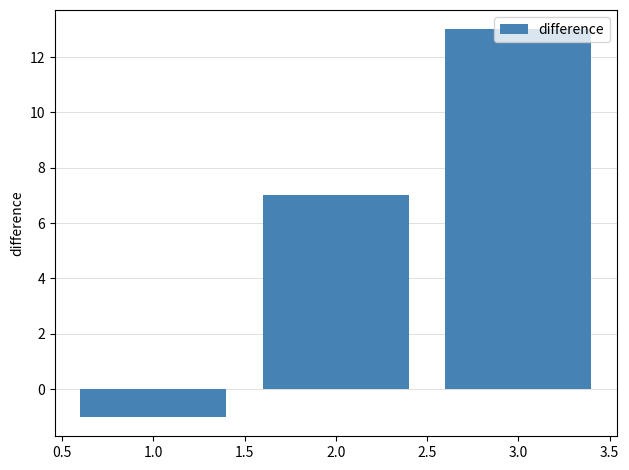

Rank the categories by value from highest to lowest.

3.0, 2.0, 1.0